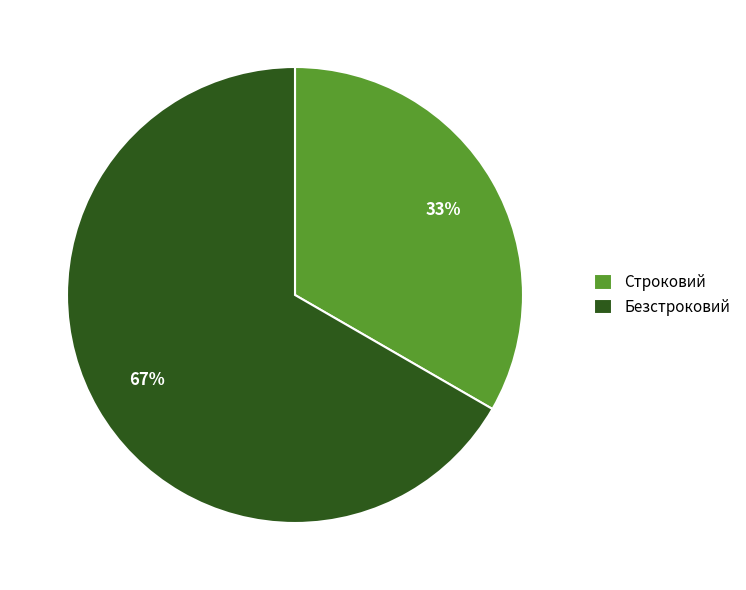

Rank the categories by value from lowest to highest.

Строковий, Безстроковий